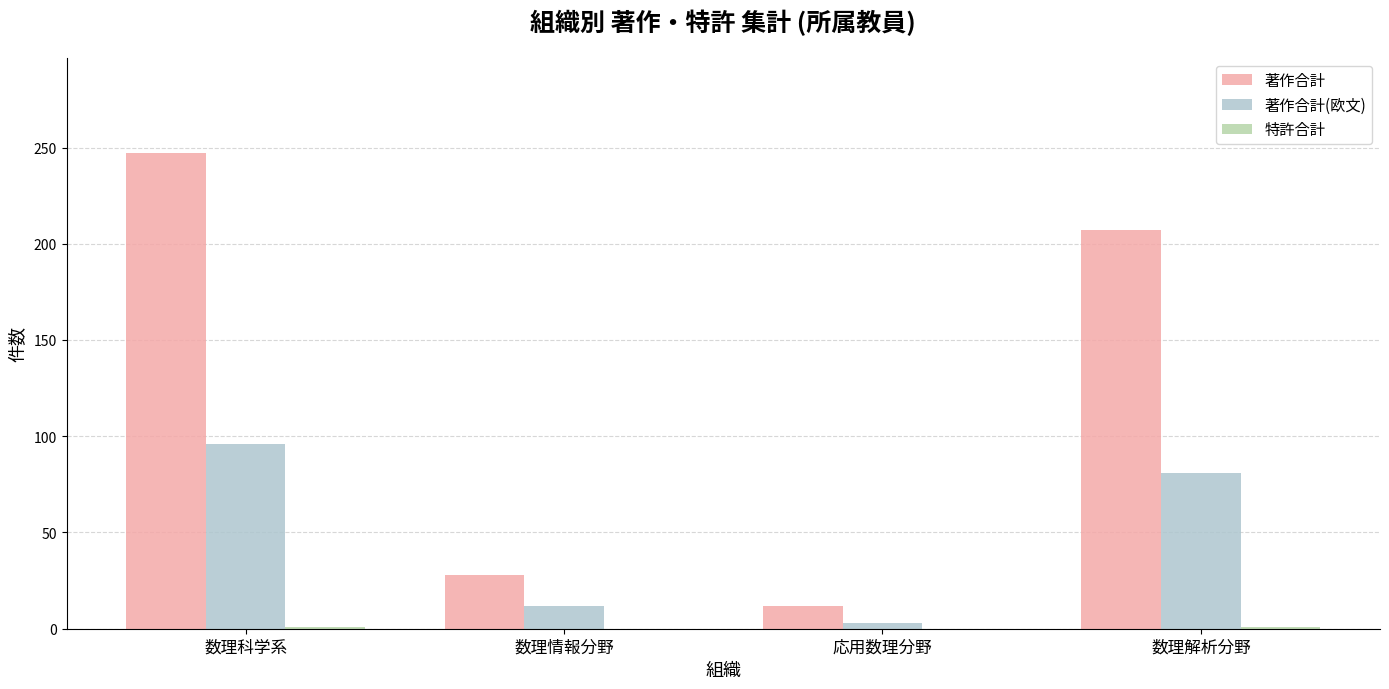

Where is 著作合計 nearest to the value 129?

数理解析分野